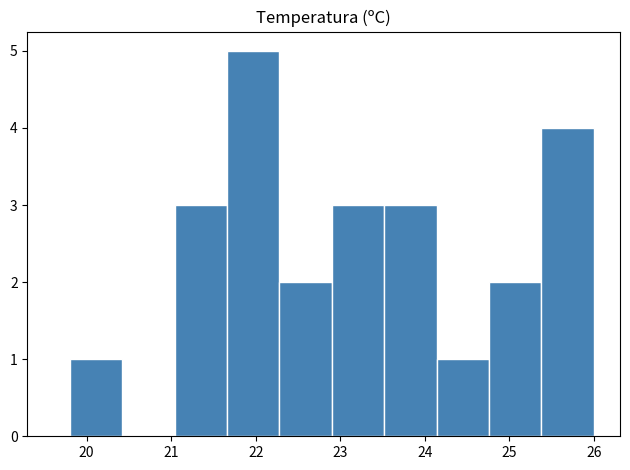

What is the height of the bar covering 21.66 to 22.28 on the x-axis? Neither the bar edges nor the heights are printed on the chart, so give them approximately, as read against the axes.

5